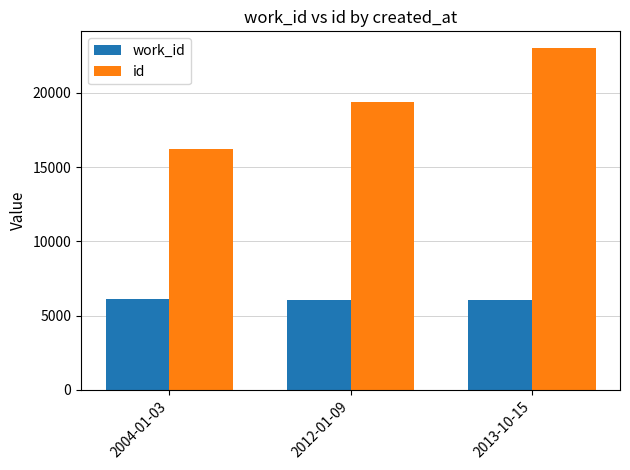

Rank the series at 2013-10-15 from lowest to highest value.

work_id, id